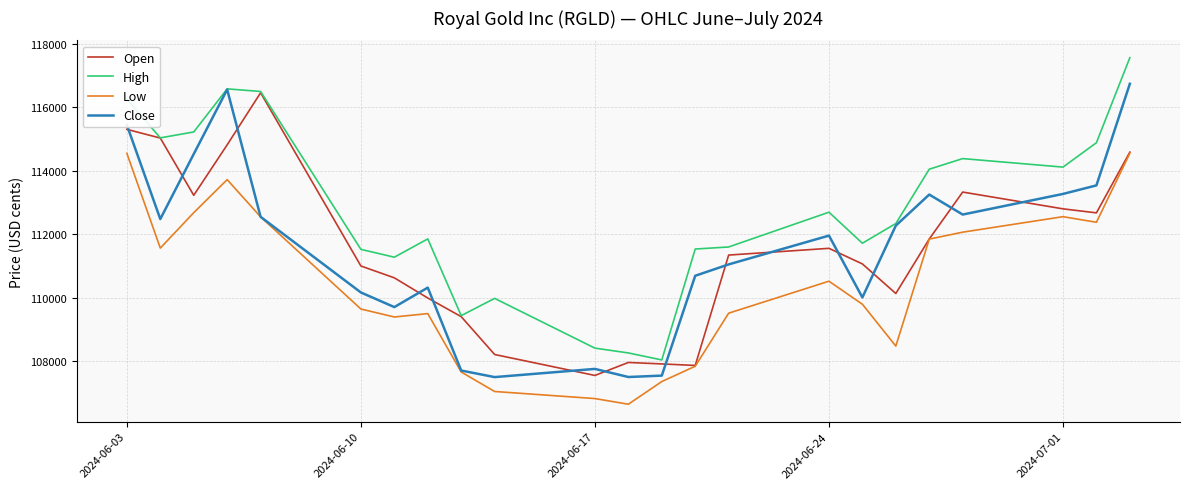

Is this an area chart (filled region under the line)?

No